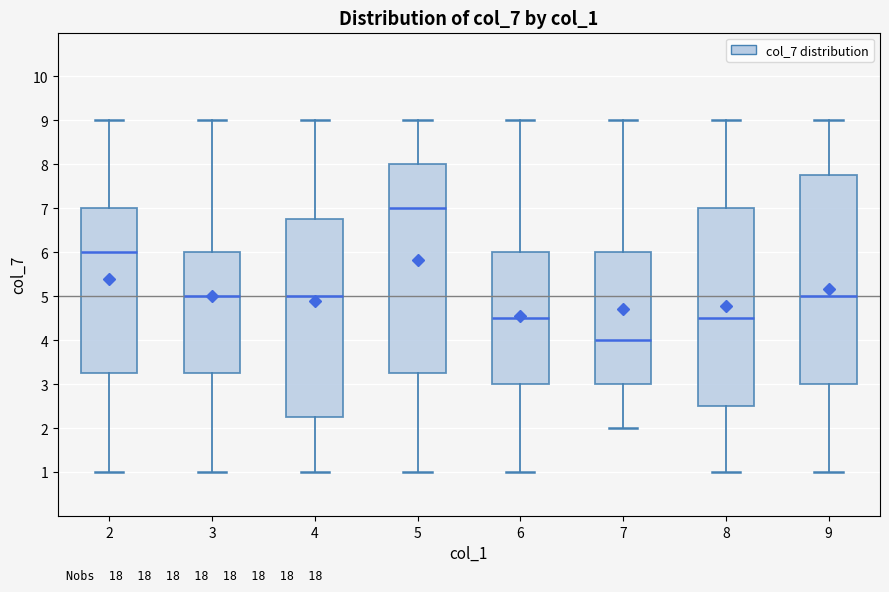

Reading left to right, read every box against the y-axis: the position of its median line, the range the box covers, and the ends of its whiskers. The values are not printed on the chart, so give them approximately, as read against the axis.

2: median 6.0, box 3.3 to 7.0, whiskers 1.0 to 9.0
3: median 5.0, box 3.3 to 6.0, whiskers 1.0 to 9.0
4: median 5.0, box 2.3 to 6.8, whiskers 1.0 to 9.0
5: median 7.0, box 3.3 to 8.0, whiskers 1.0 to 9.0
6: median 4.5, box 3.0 to 6.0, whiskers 1.0 to 9.0
7: median 4.0, box 3.0 to 6.0, whiskers 2.0 to 9.0
8: median 4.5, box 2.5 to 7.0, whiskers 1.0 to 9.0
9: median 5.0, box 3.0 to 7.8, whiskers 1.0 to 9.0